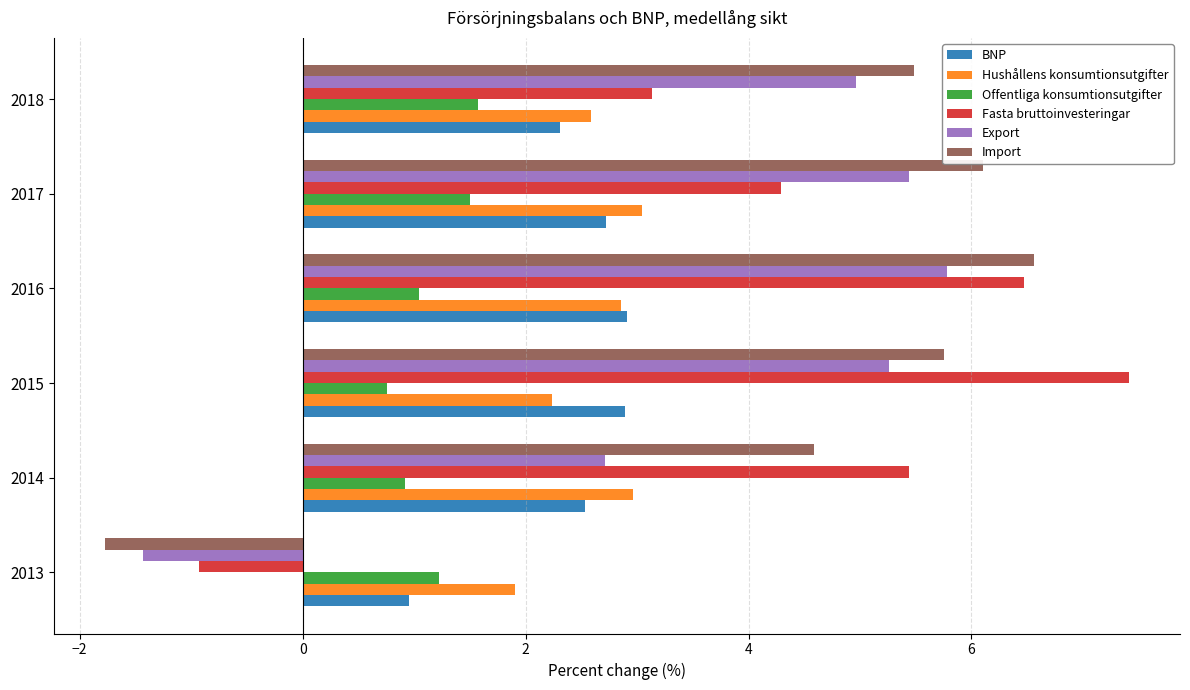

What is the approximate value of Offentliga konsumtionsutgifter at 2018?

1.6